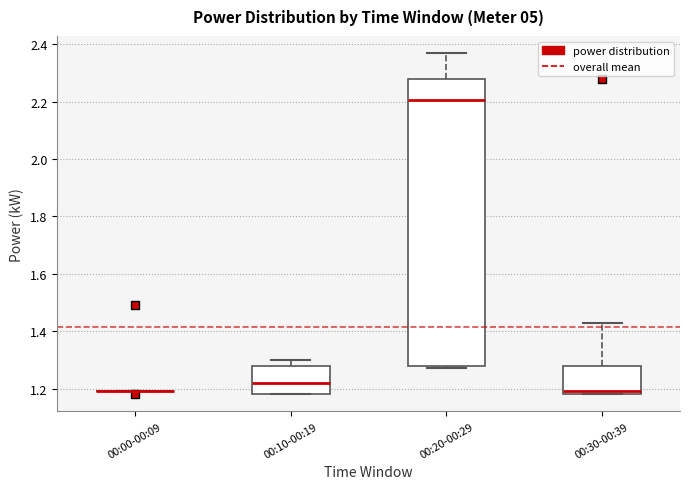

Reading left to right, transcribe this box plot: for each box, give where its median line is, the range the box spans, and where its two whiskers end, as read against the y-axis. The values are not printed on the chart, so give them approximately, as read against the axis.

00:00-00:09: box collapsed to a line at 1.20, whiskers 1.20 to 1.20
00:10-00:19: median 1.22, box 1.18 to 1.28, whiskers 1.18 to 1.30
00:20-00:29: median 2.20, box 1.28 to 2.28, whiskers 1.28 (just below the box's lower edge) to 2.38
00:30-00:39: median 1.20, box 1.18 to 1.28, whiskers 1.18 to 1.44